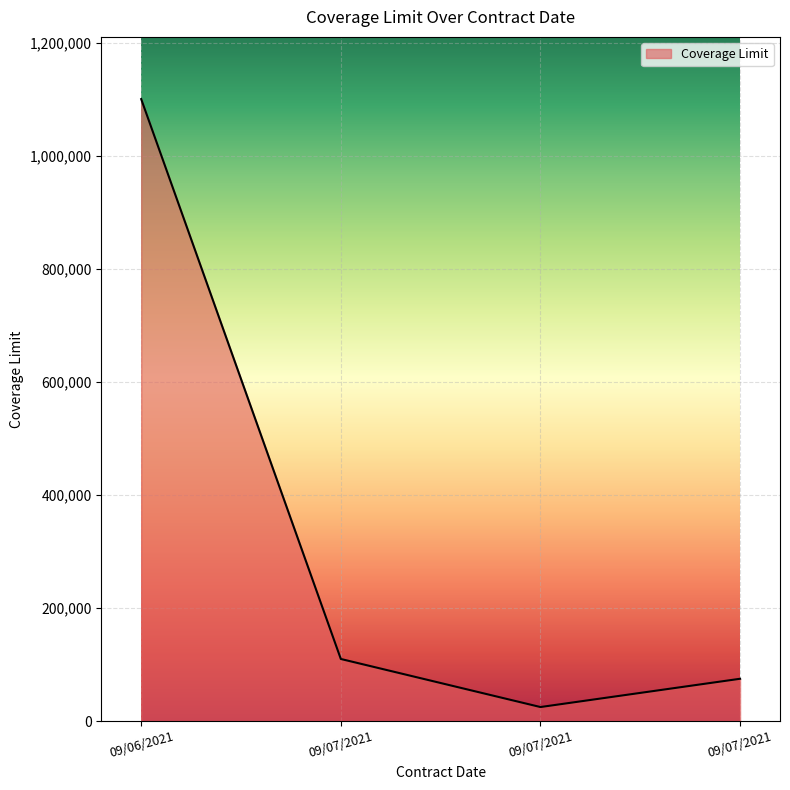

The value at 09/06/2021 is 1790951. True or false?

False